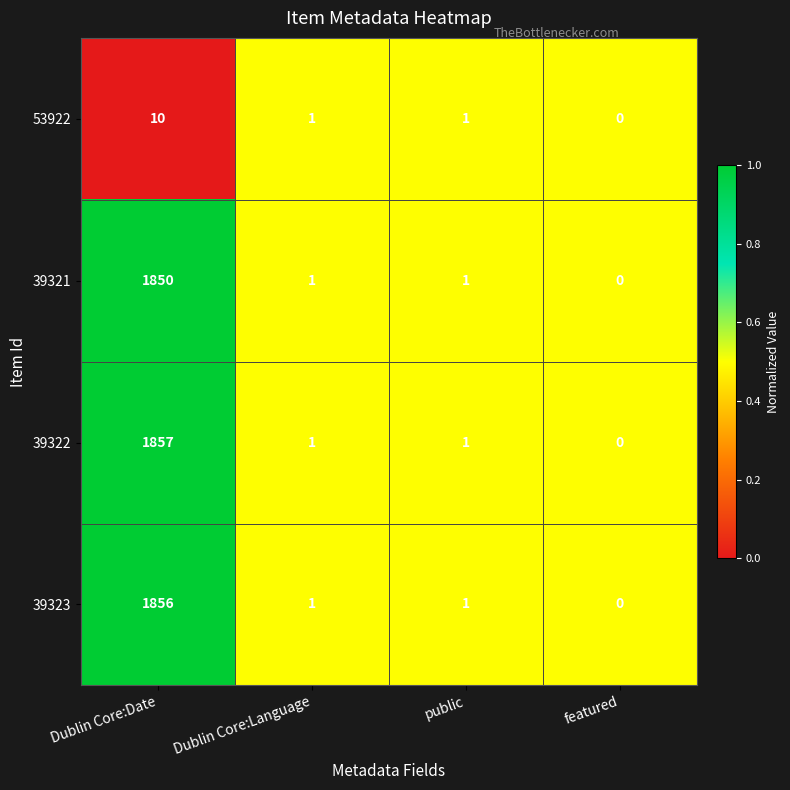

What is the spread (max minus min) of values at Dublin Core:Date?

1847